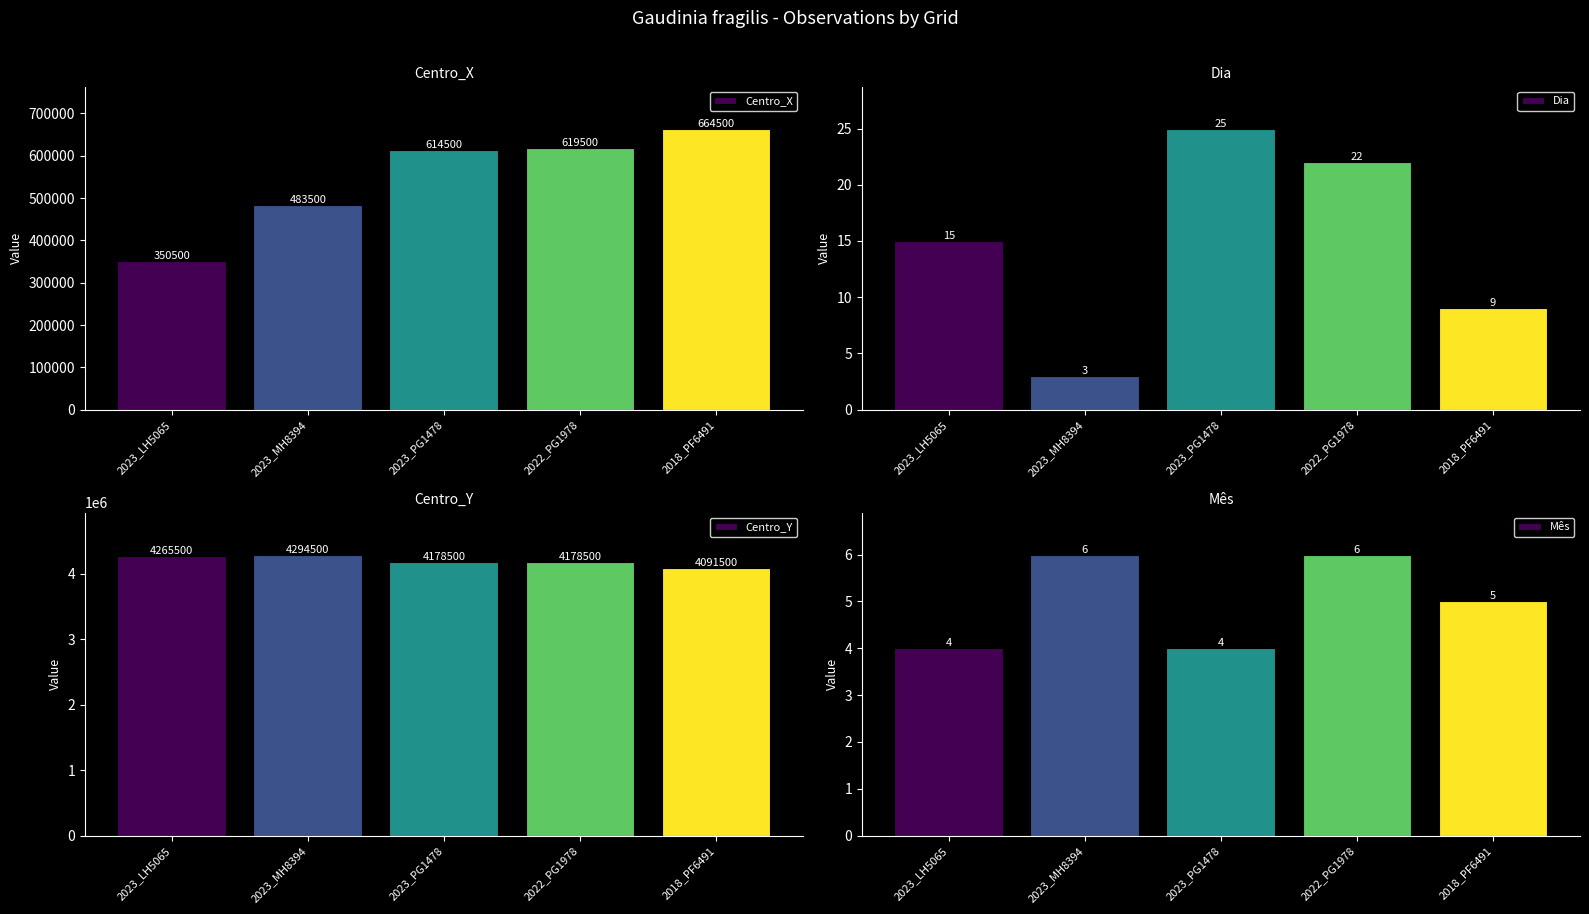

At how many categories does at least one series exceed 2904682?

5